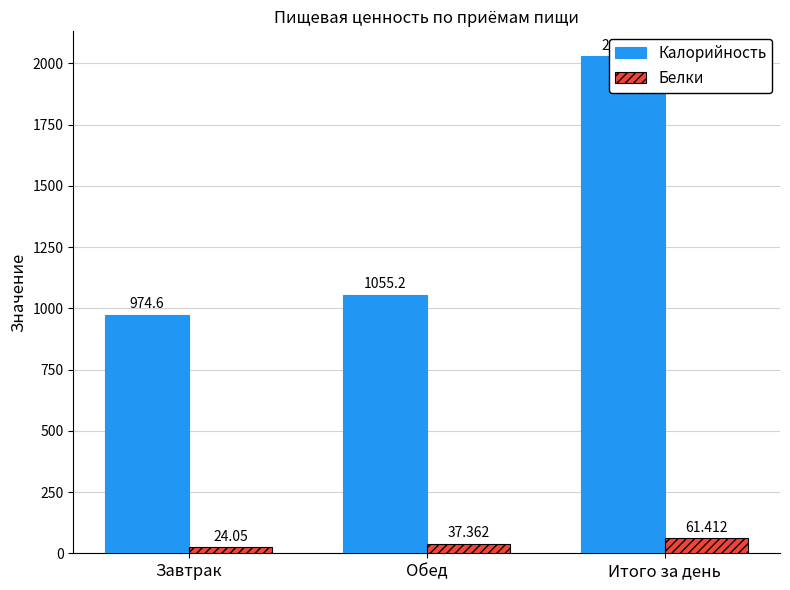

What is the label of the 2nd bar from the right?

Обед